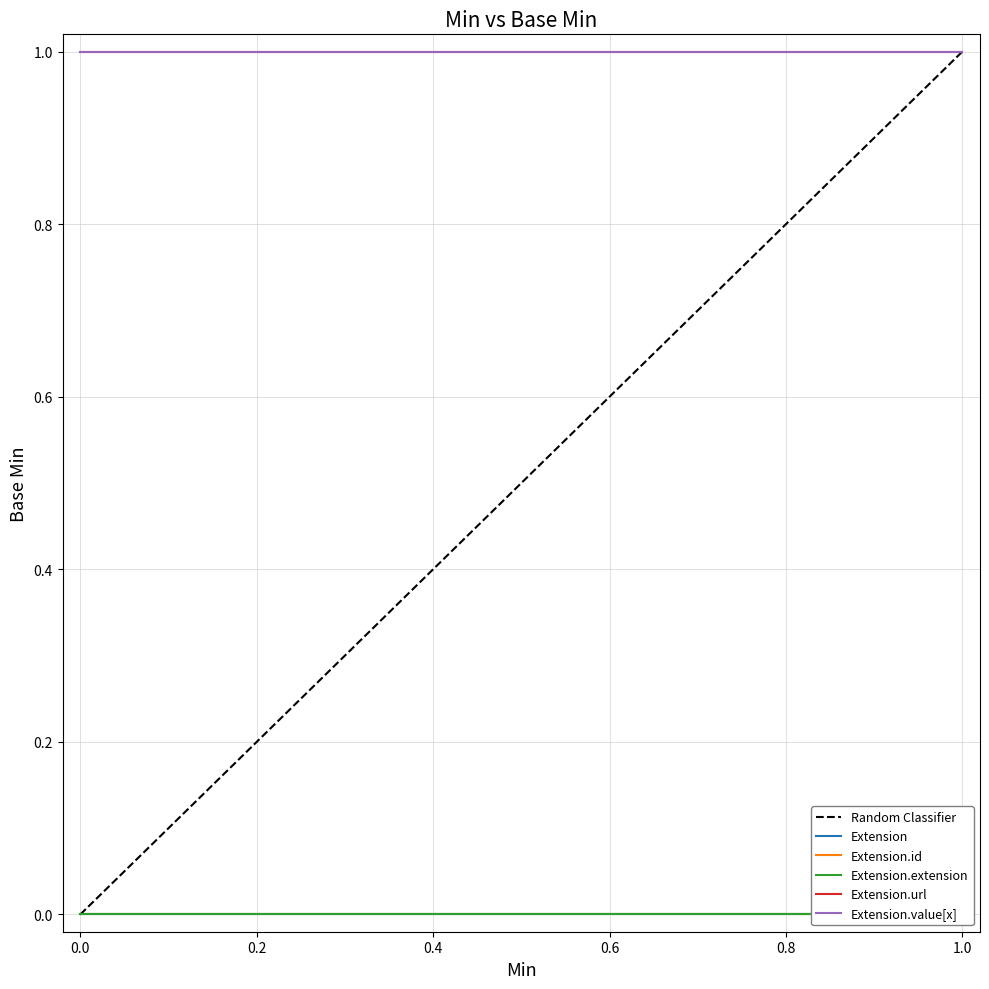

True or false: Extension.id has a value of 0 at 1.0.

True